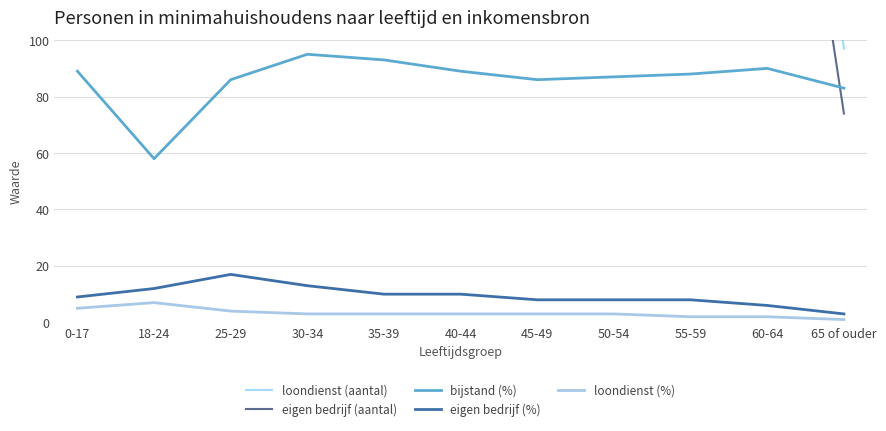

At which label does loondienst (%) reach its minimum?

65 of ouder